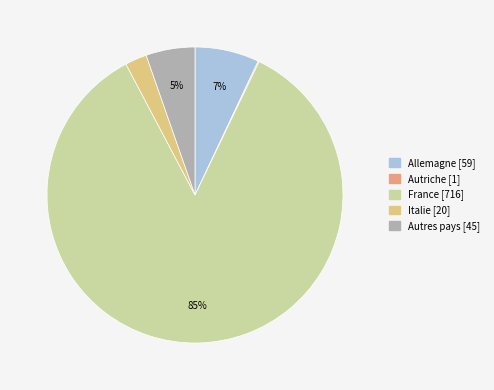

Is the sum of Italie [20] and Autres pays [45] greater than half?

No